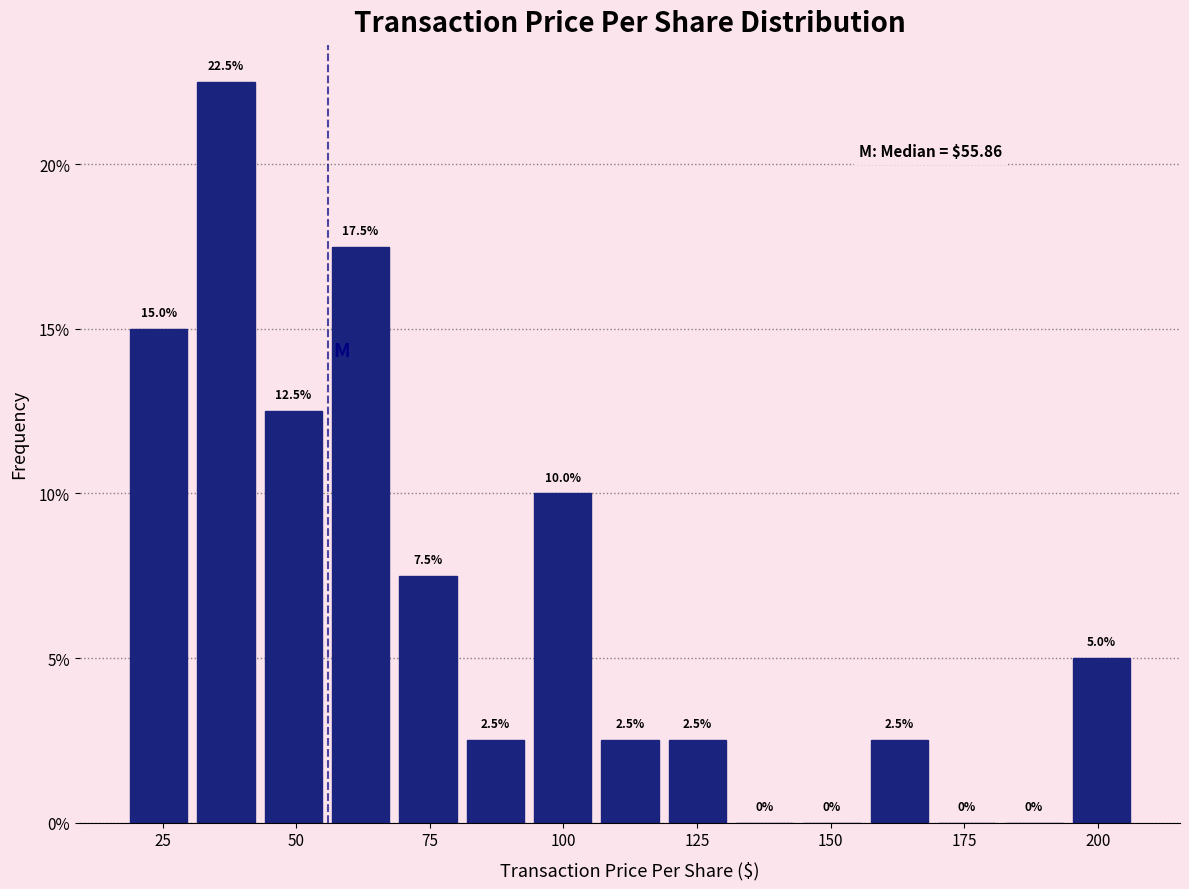

Read against the x-axis, roughly where is the centre of the tallest bar?

35